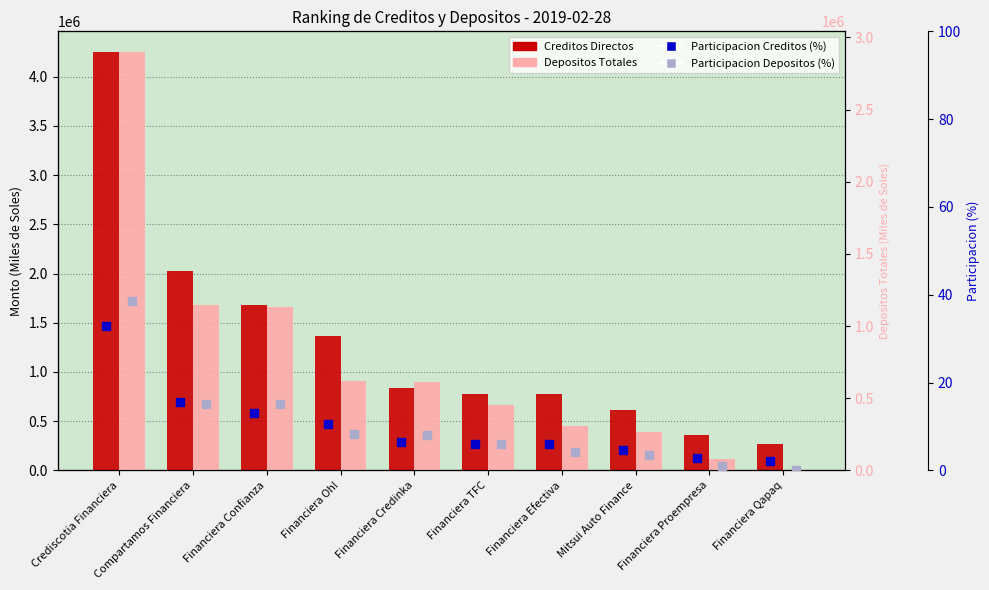

What is the value of the Depositos Totales bar at the 2nd from the left?

1144114.2